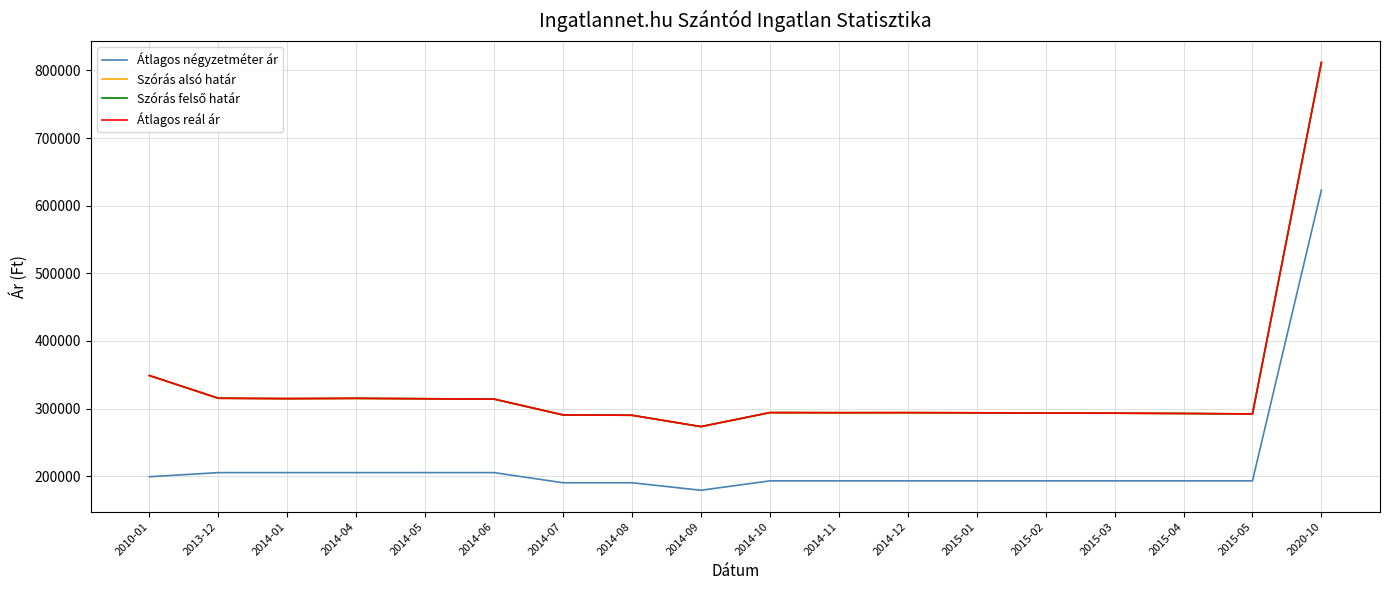

At which label does Átlagos reál ár reach its minimum?

2014-09